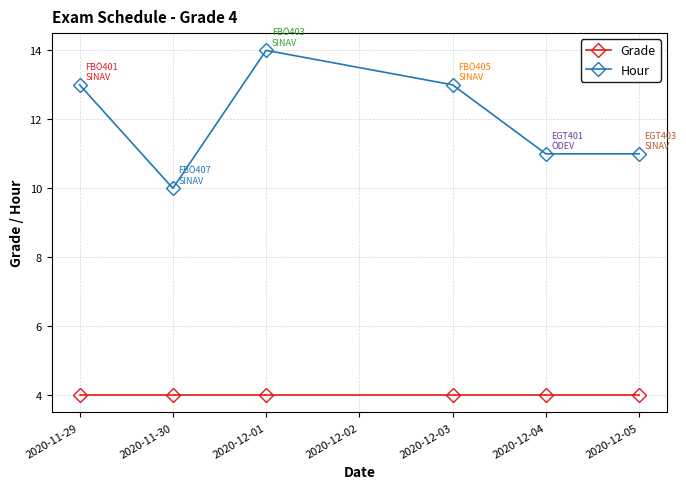

What is the value of the Hour point at the 1st from the left?

13